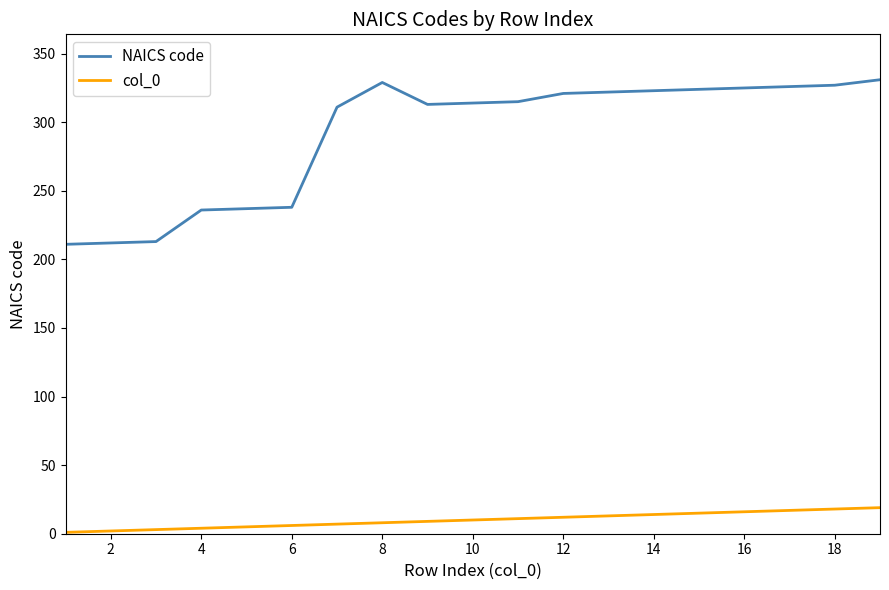

True or false: col_0 and NAICS code intersect in this chart.

False